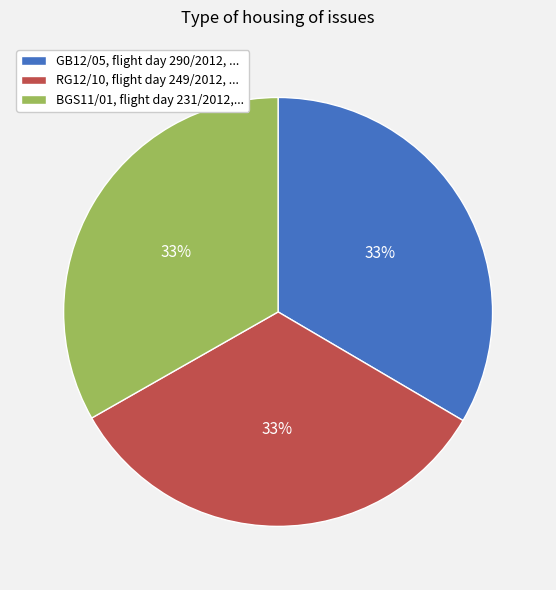

Is RG12/10, flight day 249/2012, ... the majority of the pie?

No